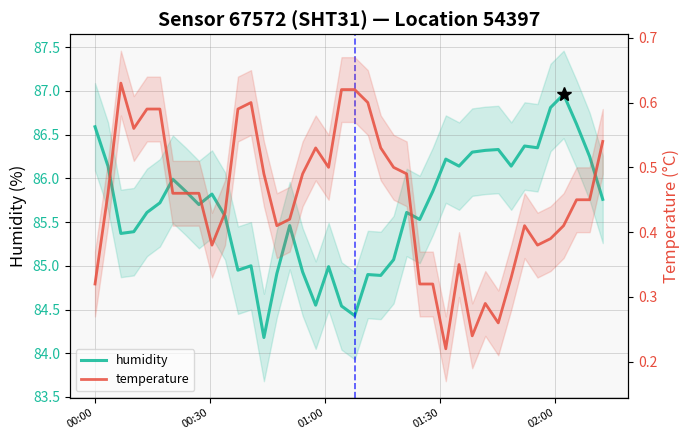

Rank the series by their maximum value, from highest to lowest.

humidity, temperature